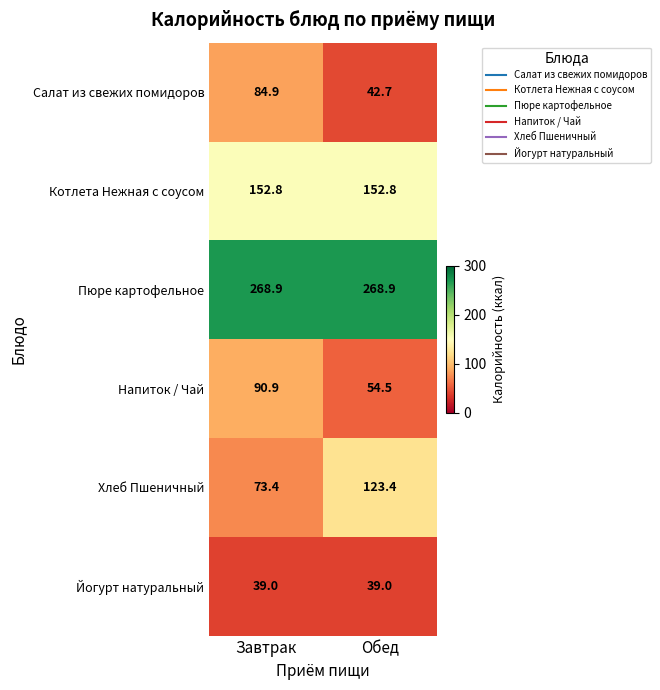

What is the greatest value displayed?

268.9